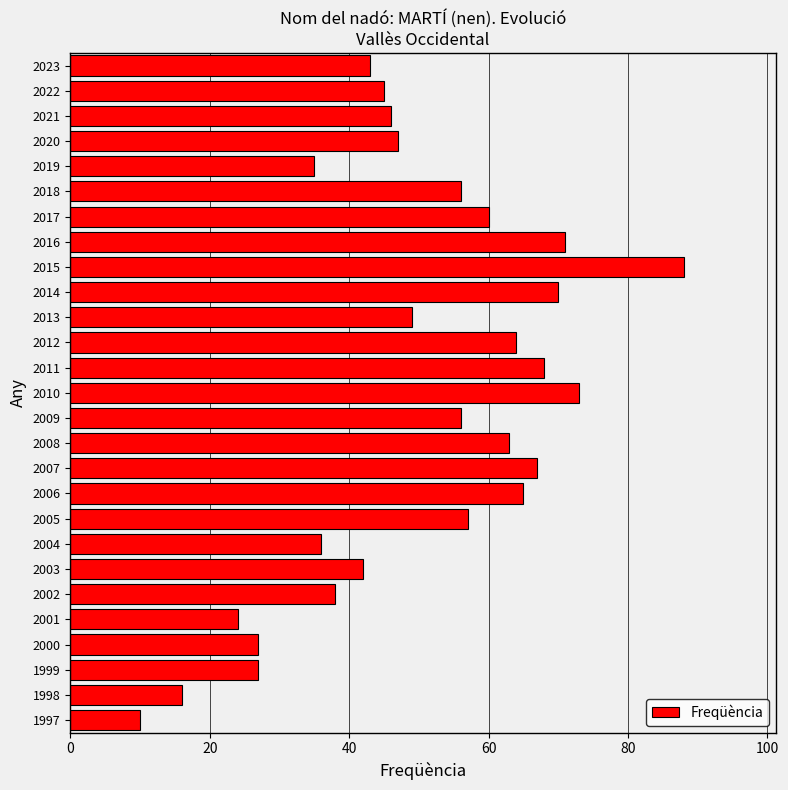

How many series are shown in this chart?

1